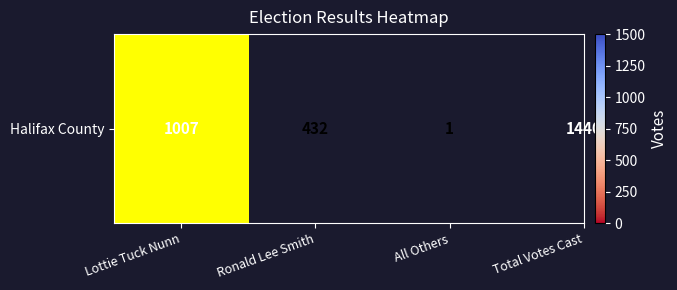

Reading left to right, list all the values displayed in this chart.

0=1007	1=432	2=1	3=1440